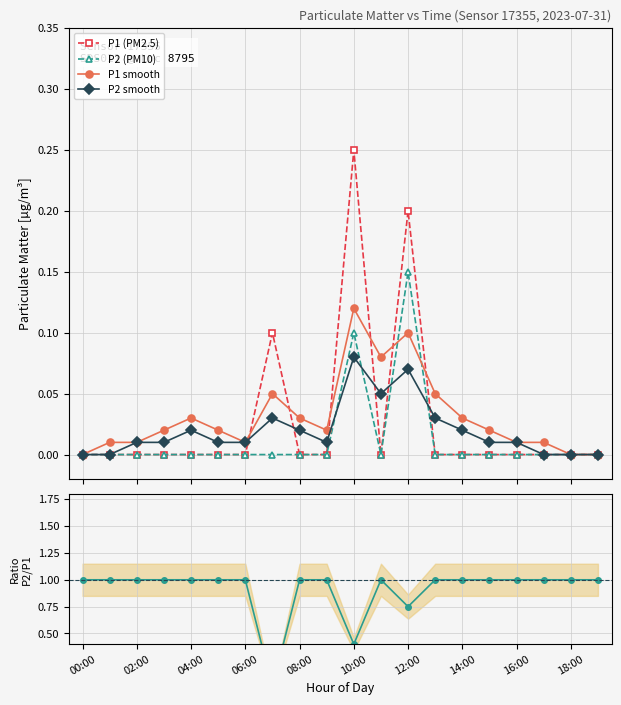

True or false: P1 smooth has more than 1 points higher than both neighbors.

True